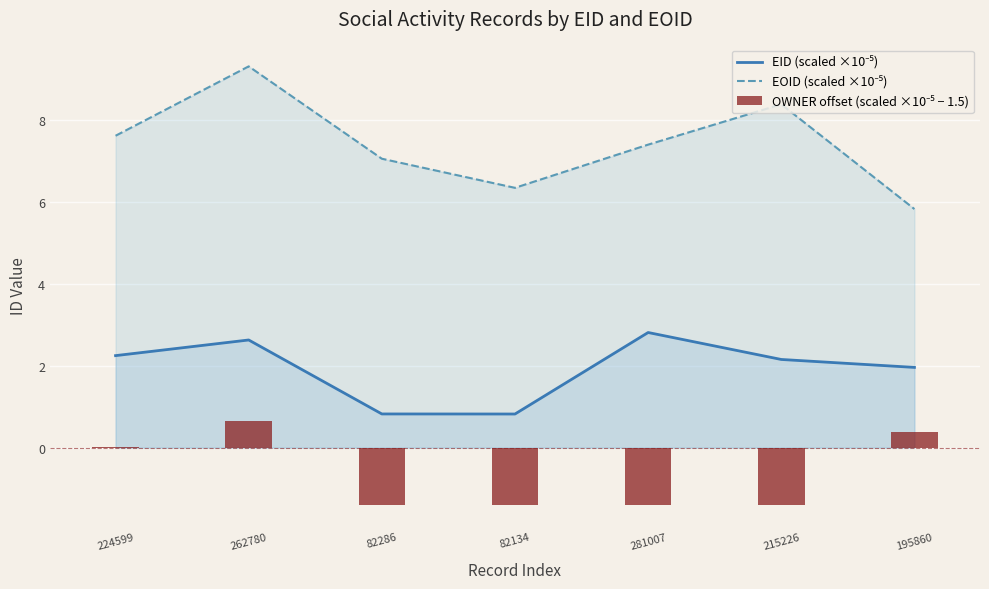

Rank the series by their average value, from highest to lowest.

EOID (scaled ×10⁻⁵), EID (scaled ×10⁻⁵), OWNER offset (scaled ×10⁻⁵ − 1.5)